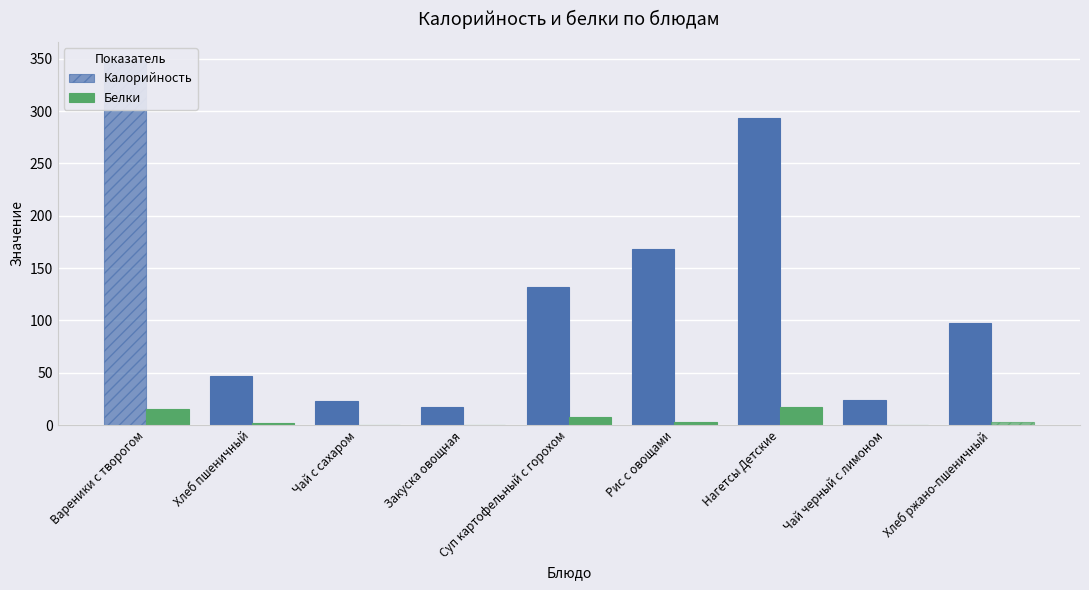

What is the value of the Калорийность bar at the 1st from the left?

348.6